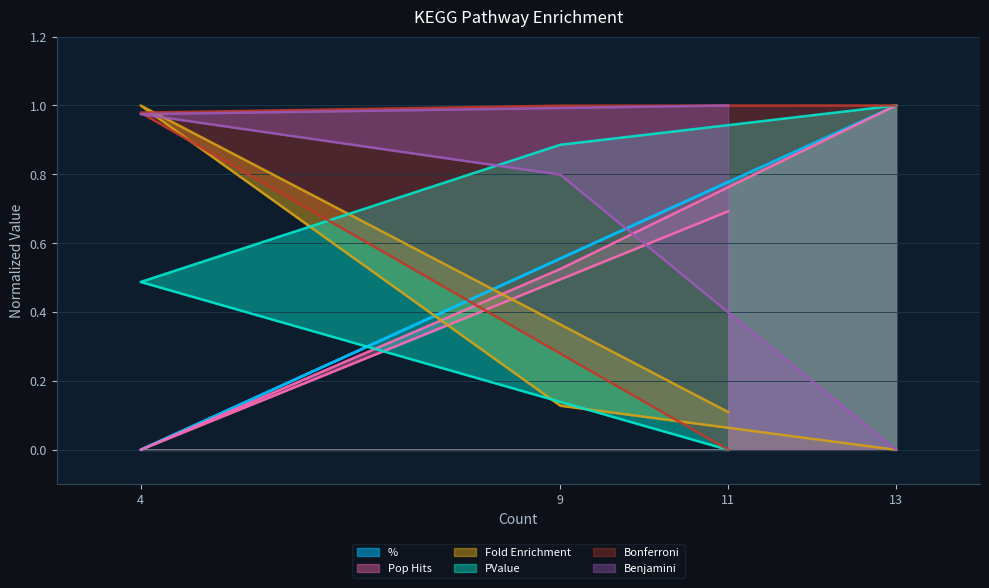

Which series changed the most between 4 and 13?

%